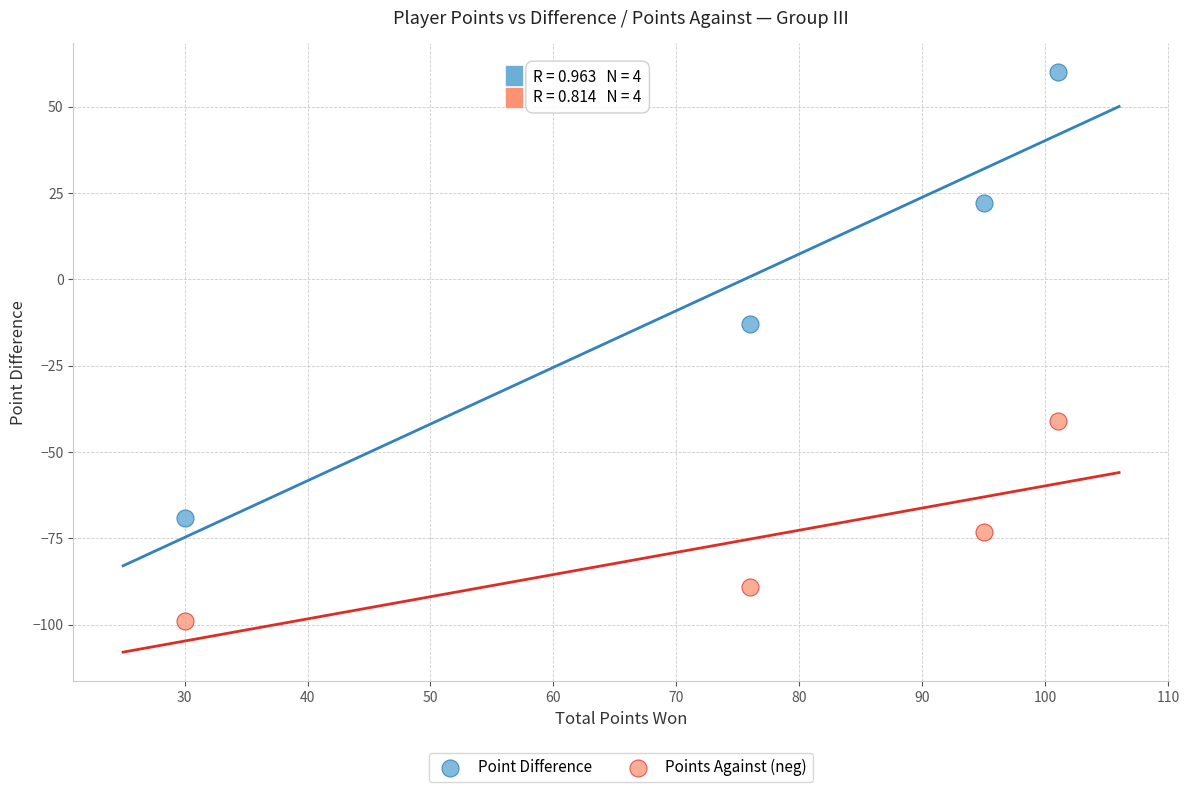

Which series contains the highest Y value?

Point Difference